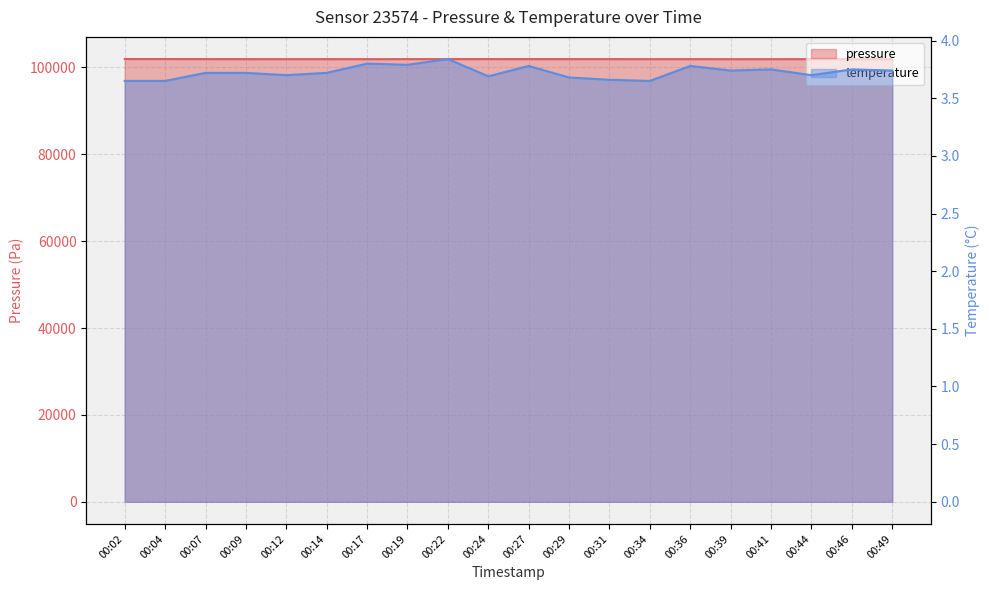

The pressure series shows 101877.2 at 00:34. True or false?

True